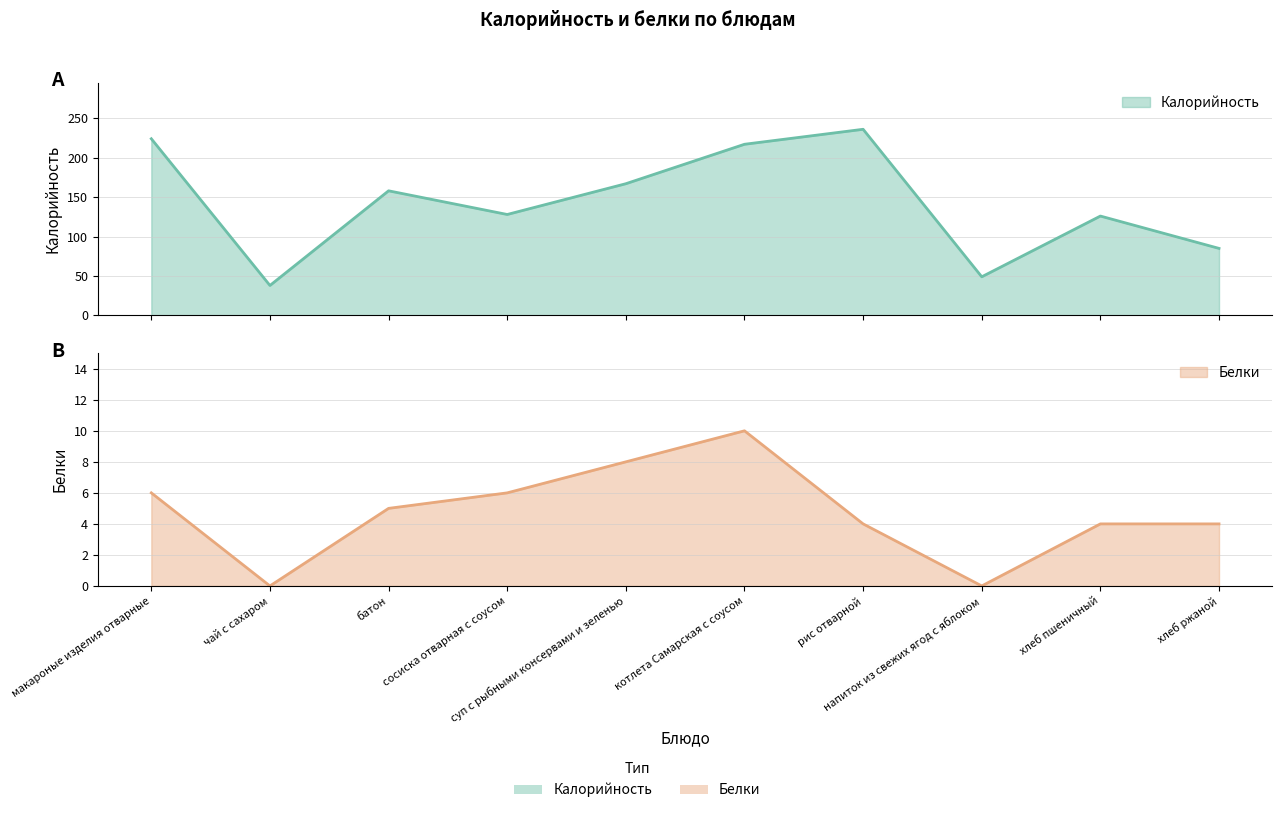

What is the difference between the Белки values at котлета Самарская с соусом and хлеб пшеничный?

6